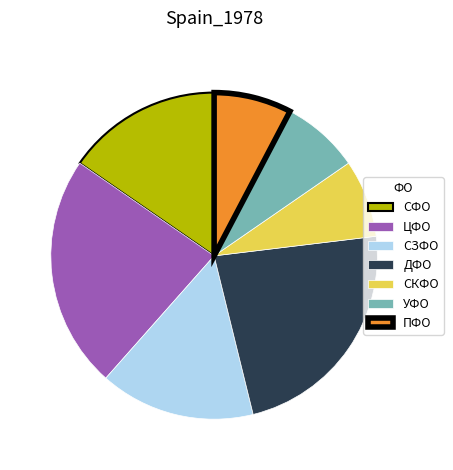

Is the sum of ЦФО and СКФО greater than half?

No